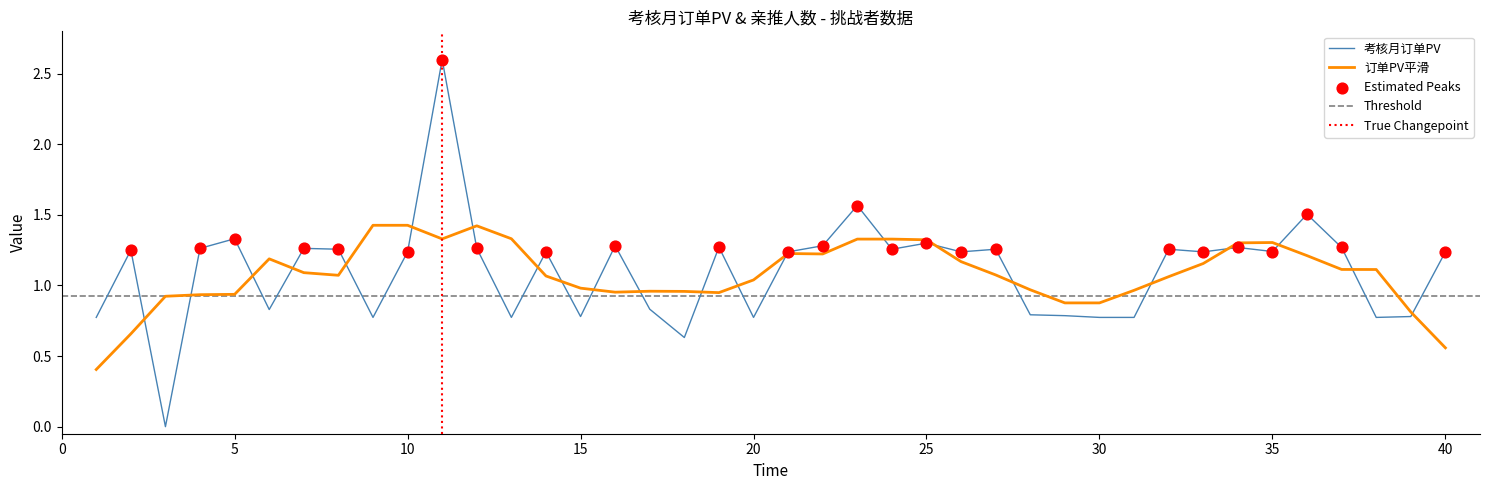

Between 21 and 19, which is larger?

19